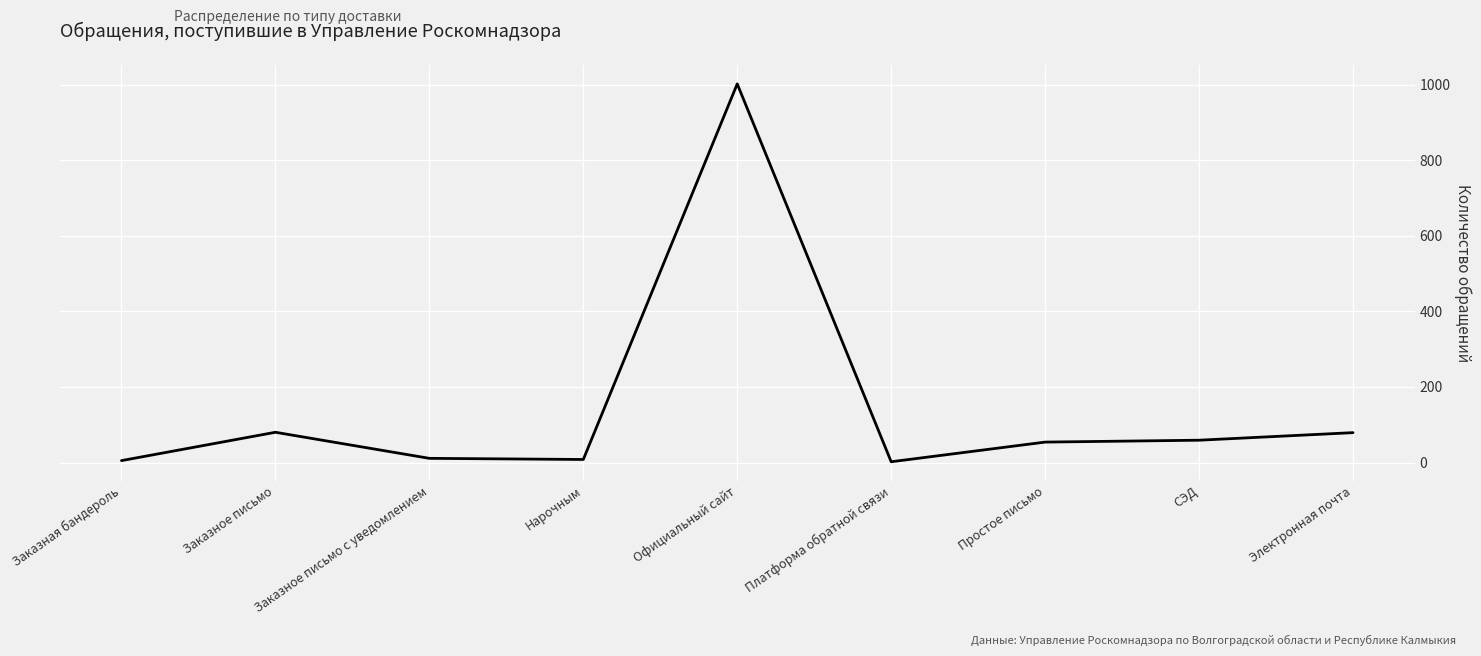

Which category has the highest value across all series?

Официальный сайт